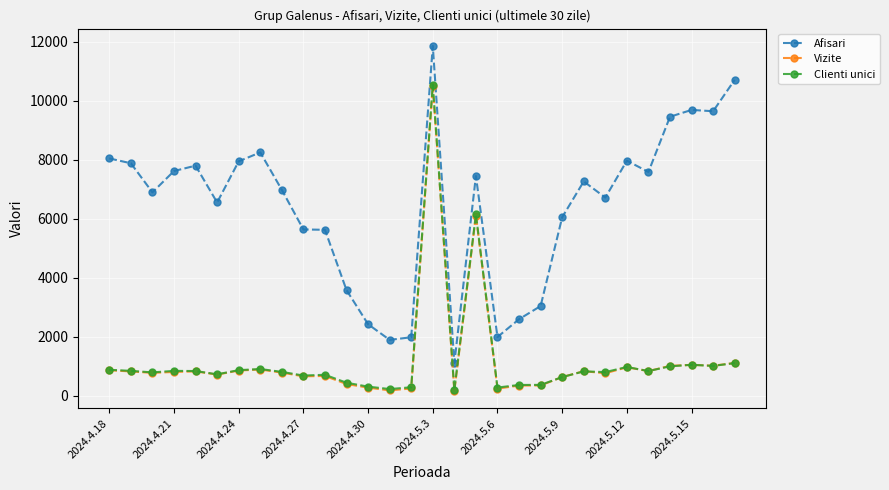

What are all the series names shown in the legend?

Afisari, Vizite, Clienti unici